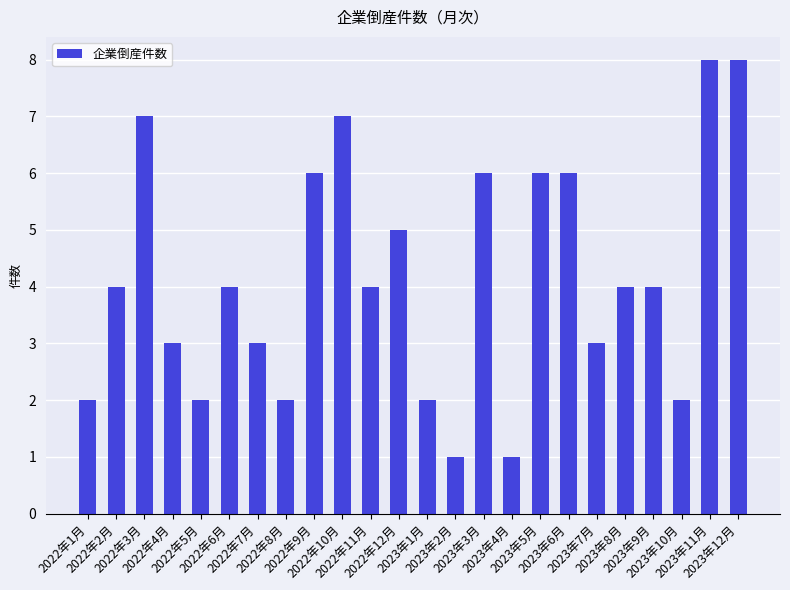

Reading left to right, extract all data points from this chart.

2022年1月=2	2022年2月=4	2022年3月=7	2022年4月=3	2022年5月=2	2022年6月=4	2022年7月=3	2022年8月=2	2022年9月=6	2022年10月=7	2022年11月=4	2022年12月=5	2023年1月=2	2023年2月=1	2023年3月=6	2023年4月=1	2023年5月=6	2023年6月=6	2023年7月=3	2023年8月=4	2023年9月=4	2023年10月=2	2023年11月=8	2023年12月=8